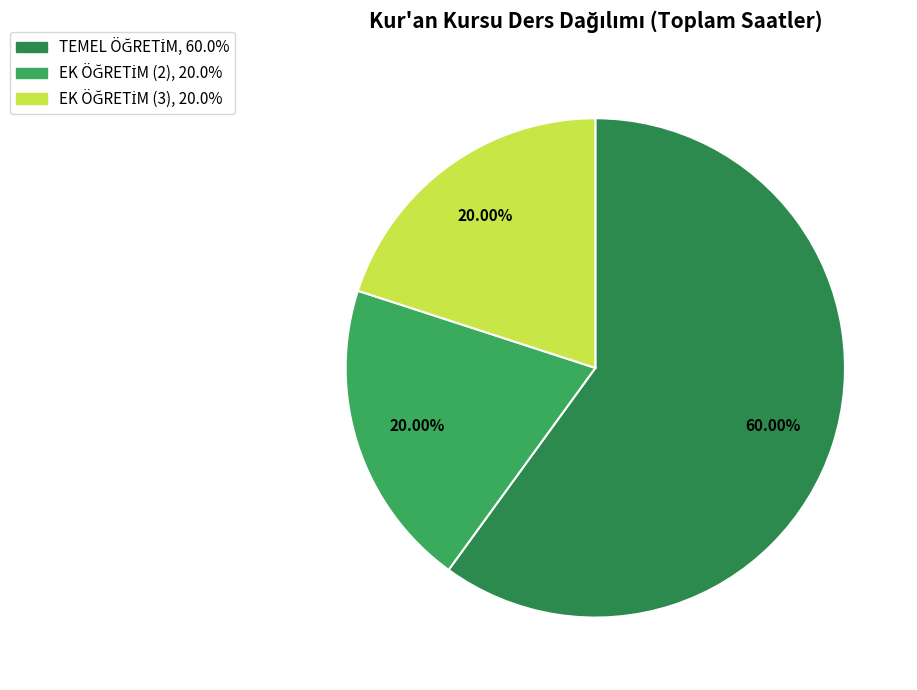

What percentage is the TEMEL ÖĞRETİM slice, to the nearest percent?

60%